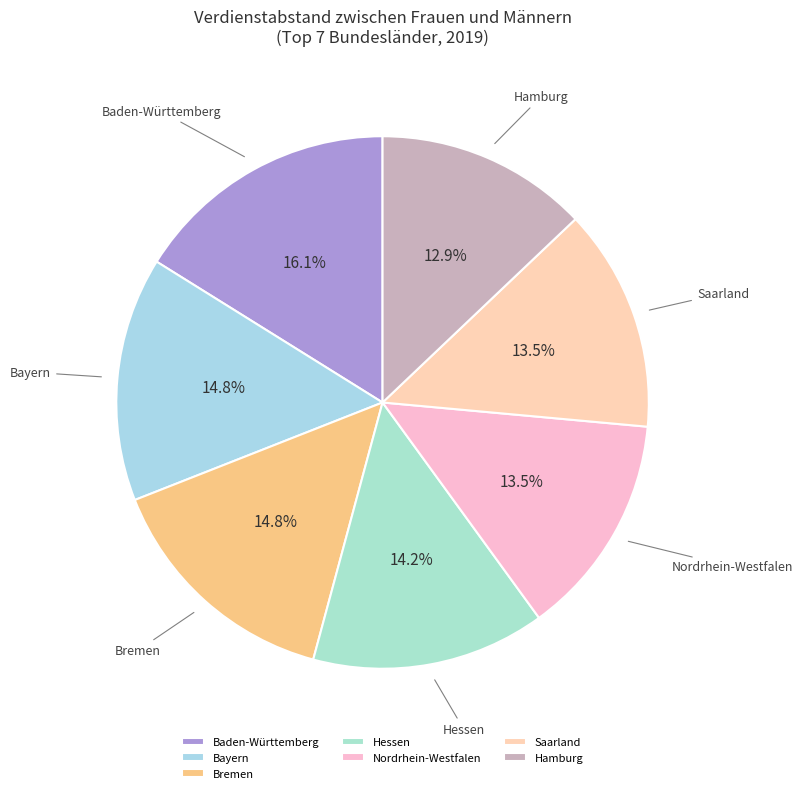

Which category has the biggest portion of the pie?

Baden-Württemberg